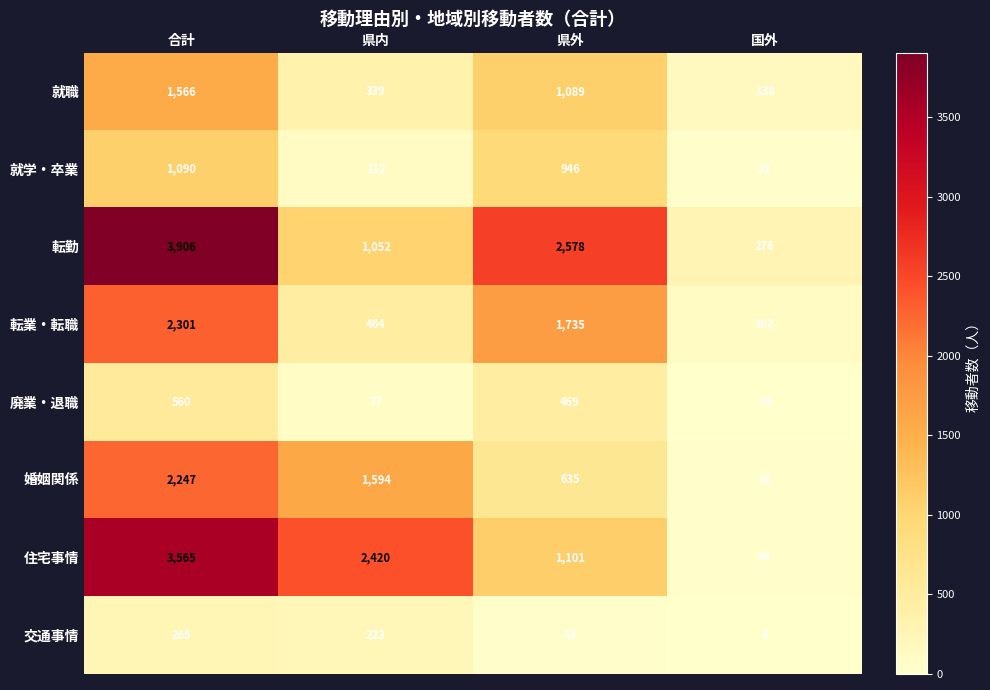

Which category has the highest value across all series?

合計